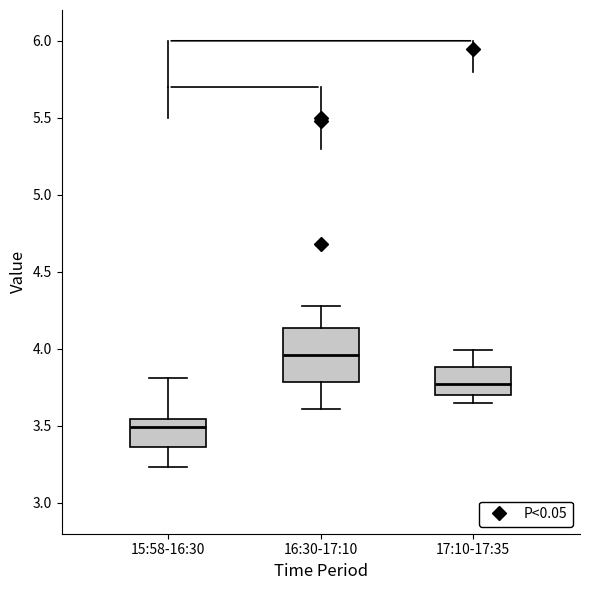

Where is the upper edge of the box for 16:30-17:10 on the y-axis? The values are not printed on the chart, so give them approximately, as read against the axis.

4.15